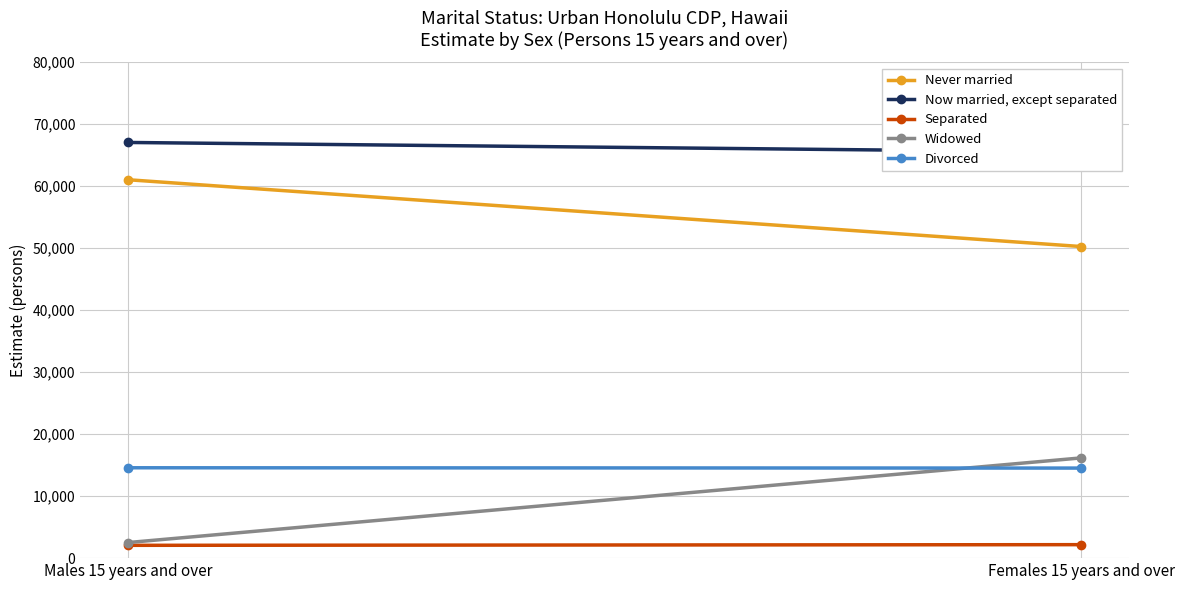

At which label does Separated reach its peak?

Females 15 years and over